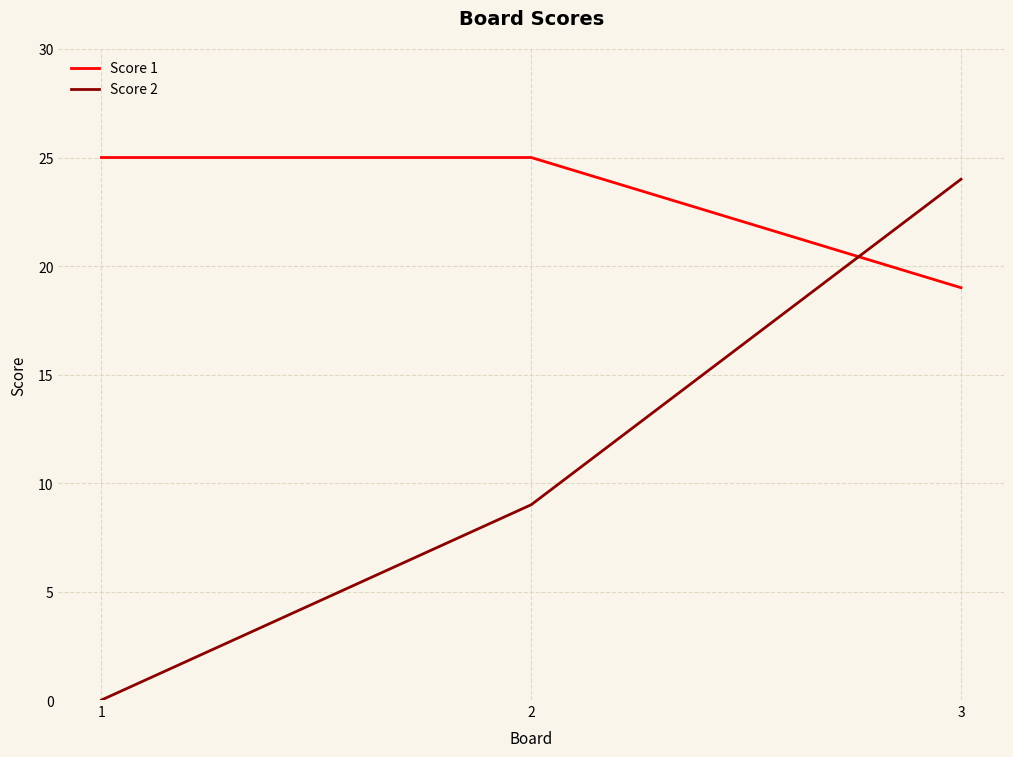

At how many categories does at least one series exceed 11?

3